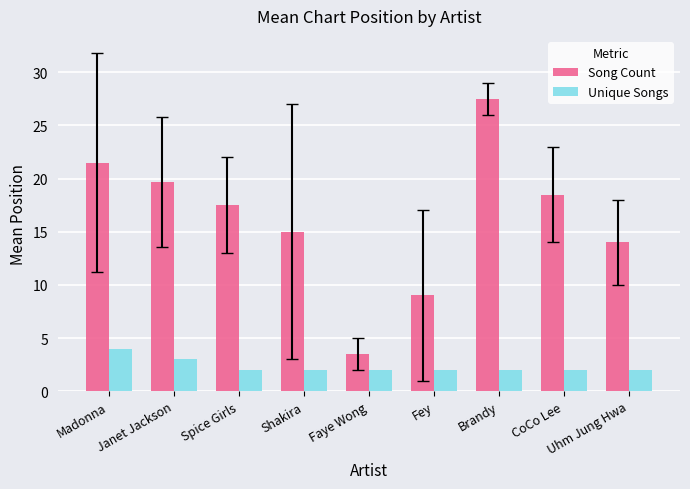

Reading left to right, extract all data points from this chart.

Song Count: 21.5	19.7	17.5	15.0	3.5	9.0	27.5	18.5	14.0
Unique Songs: 4.0	3.0	2.0	2.0	2.0	2.0	2.0	2.0	2.0